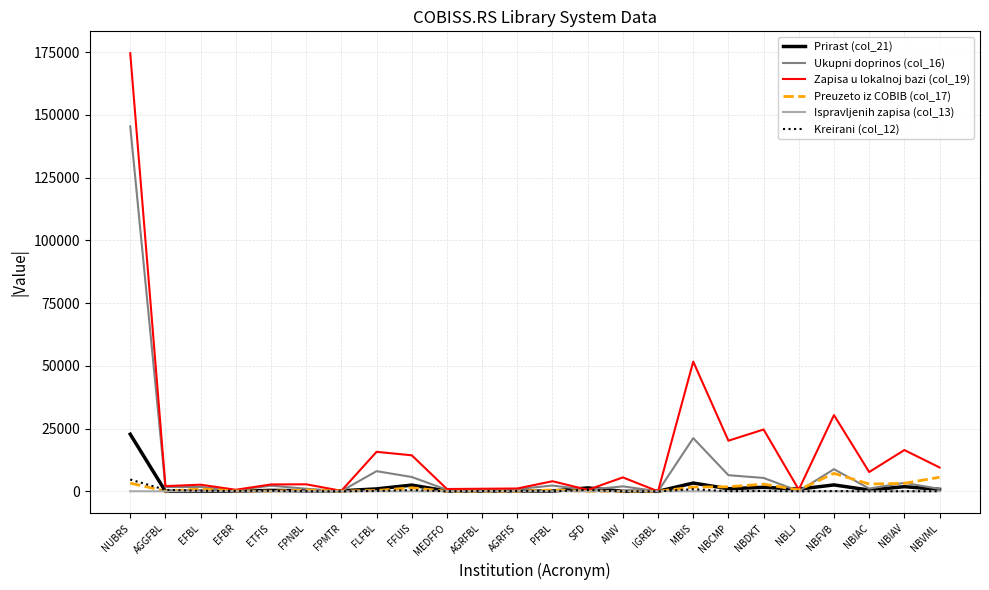

At which category is the sum across all series the highest?

NUBRS